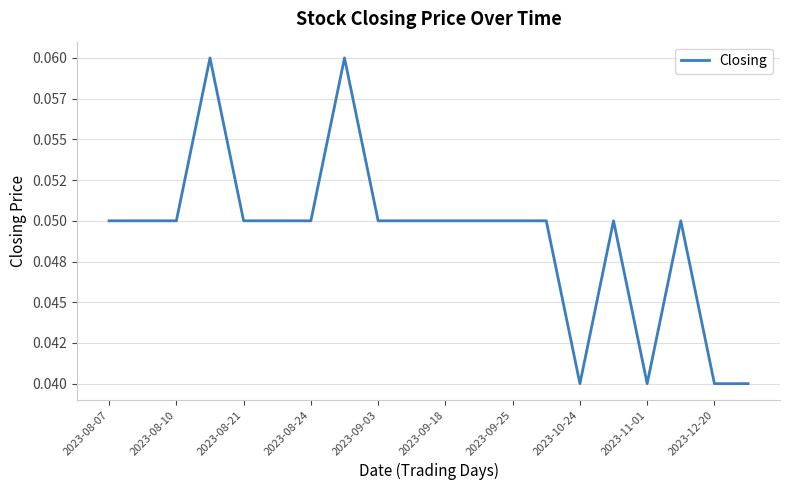

Is this an area chart (filled region under the line)?

No